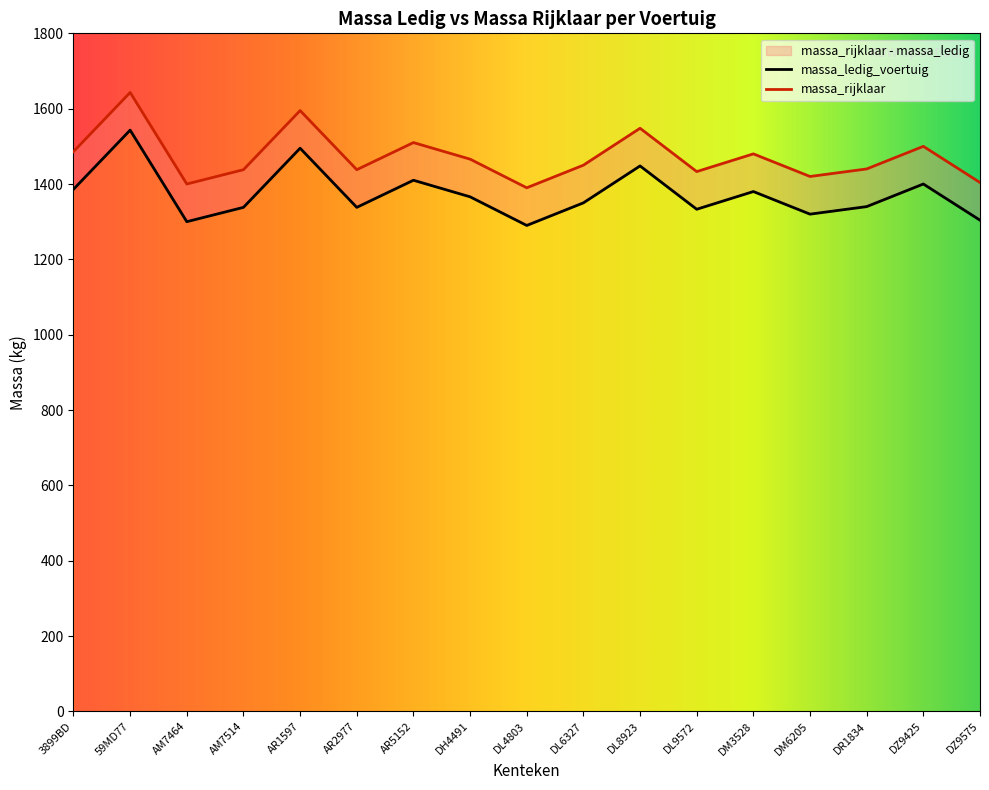

Where is the first local minimum for massa_ledig_voertuig?

AM7464